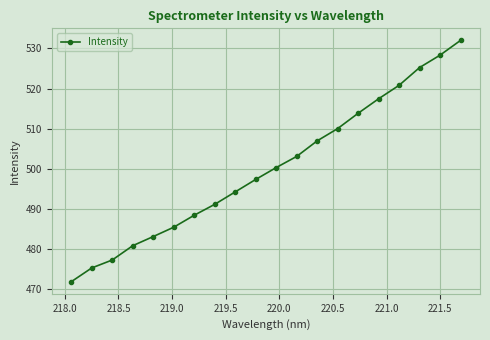

True or false: the data has more than 1 interior local peaks.

False